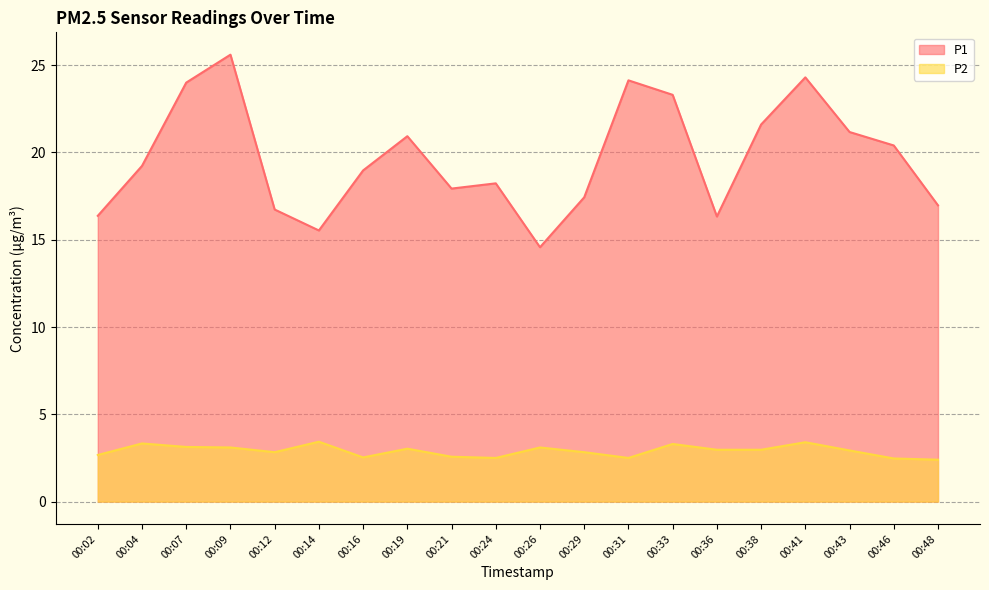

Is the value of P1 at 00:48 greater than the value of P2 at 00:48?

Yes